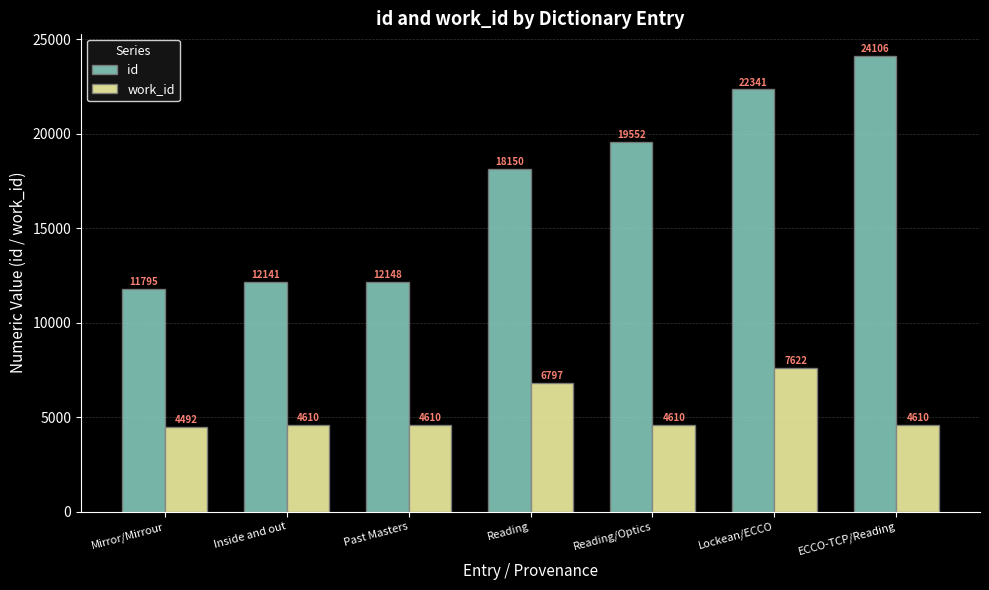

How many groups of bars are there?

7